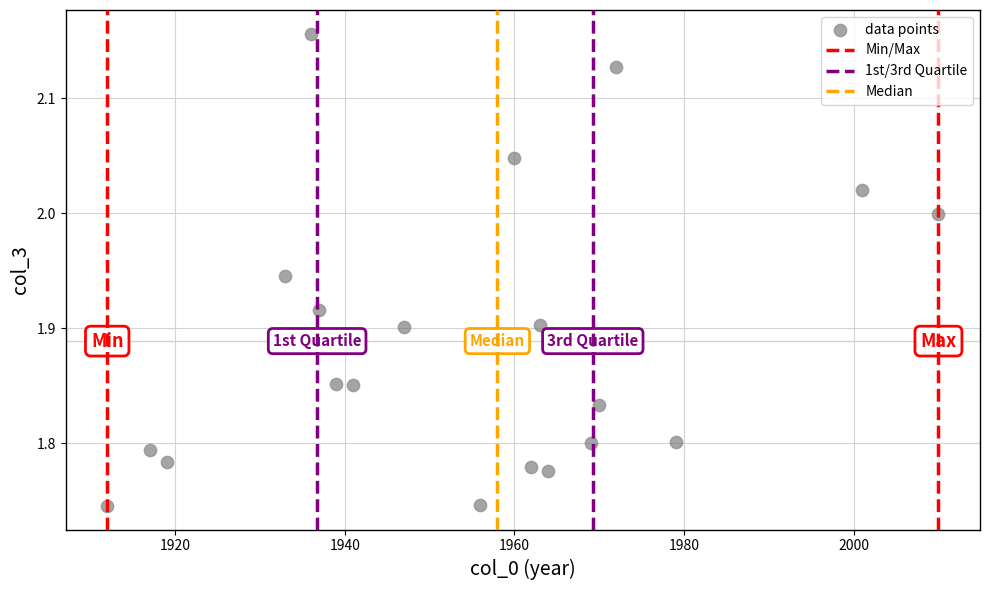

What is the range of X values (max minus min)?

98.0